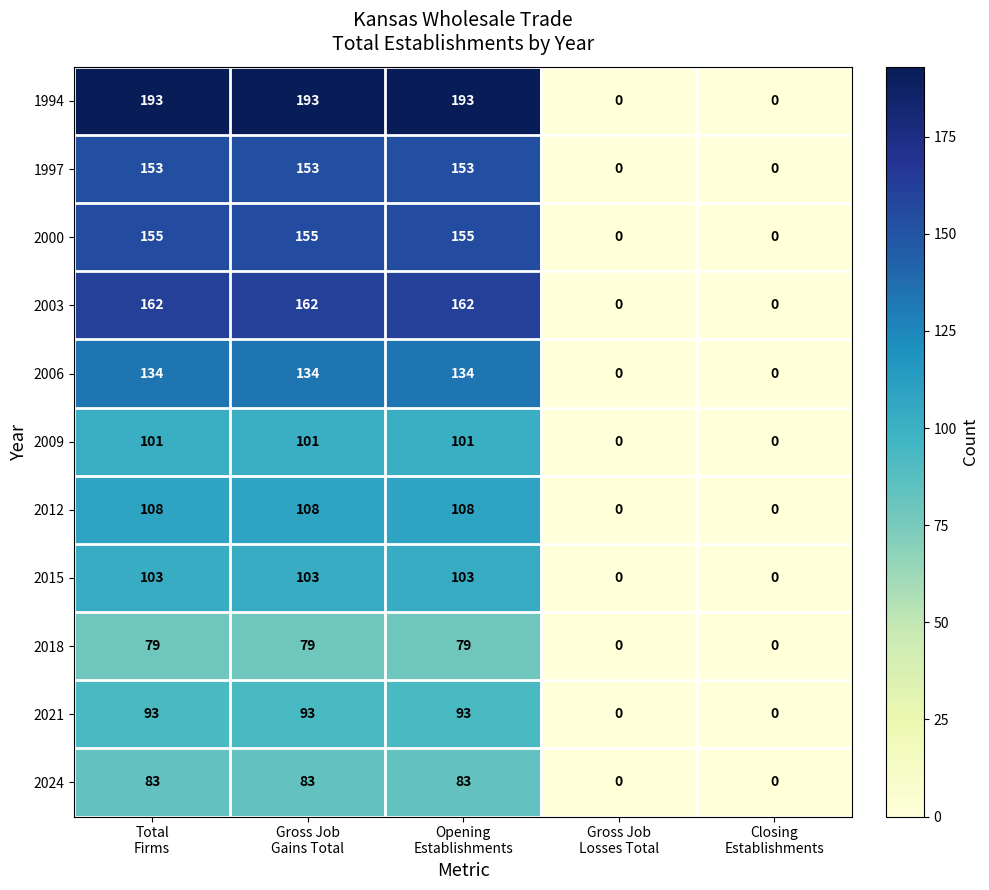

How many values in 2009 are above zero?

3